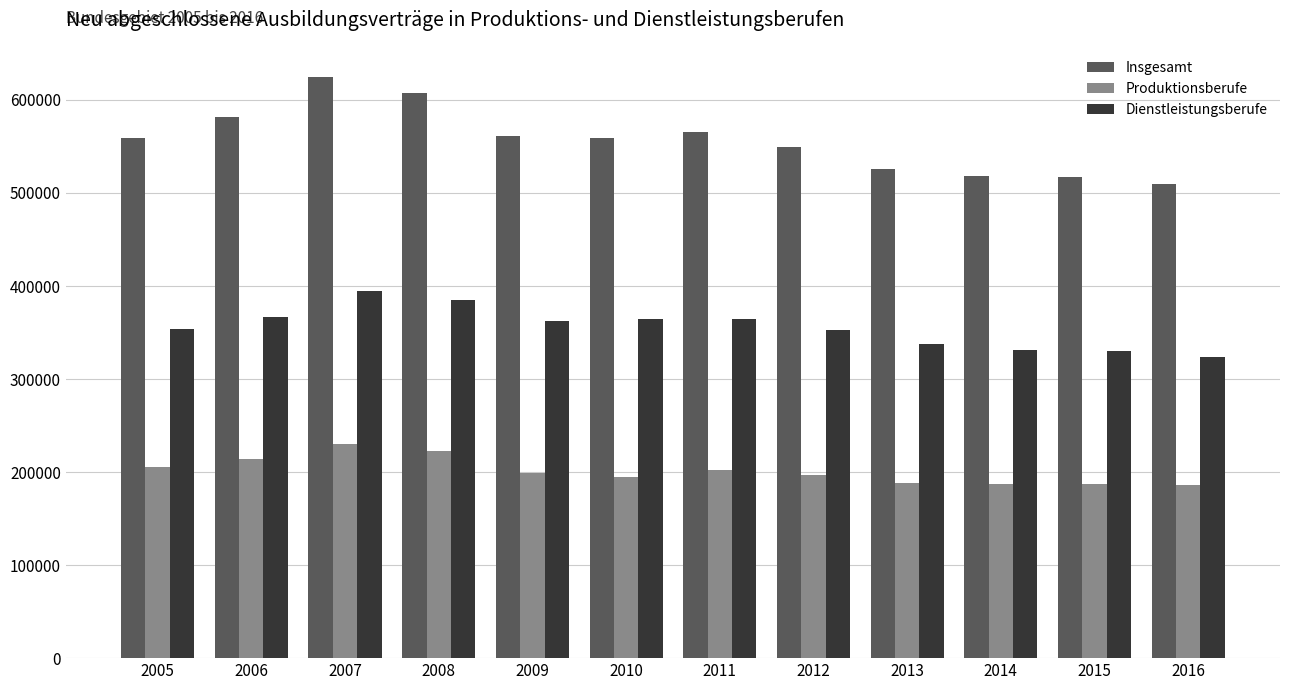

Which series changed the most between 2009 and 2014?

Insgesamt